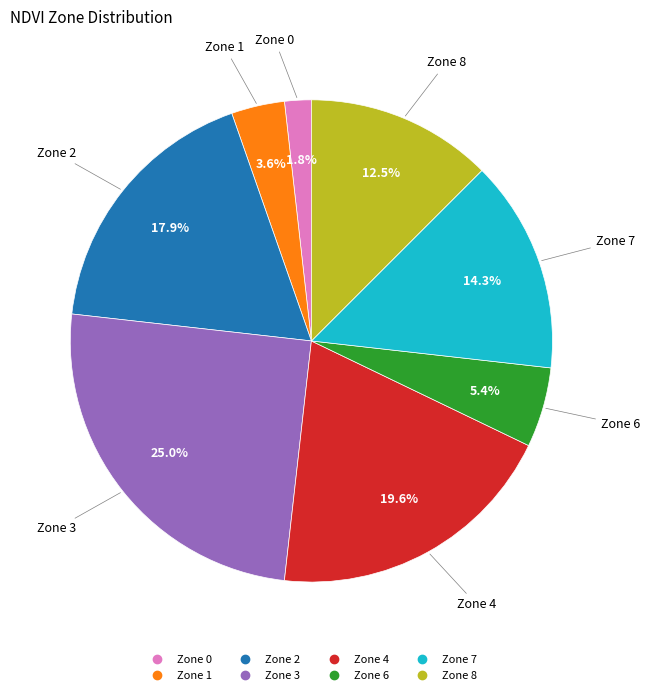

Does any single category account for the majority?

No